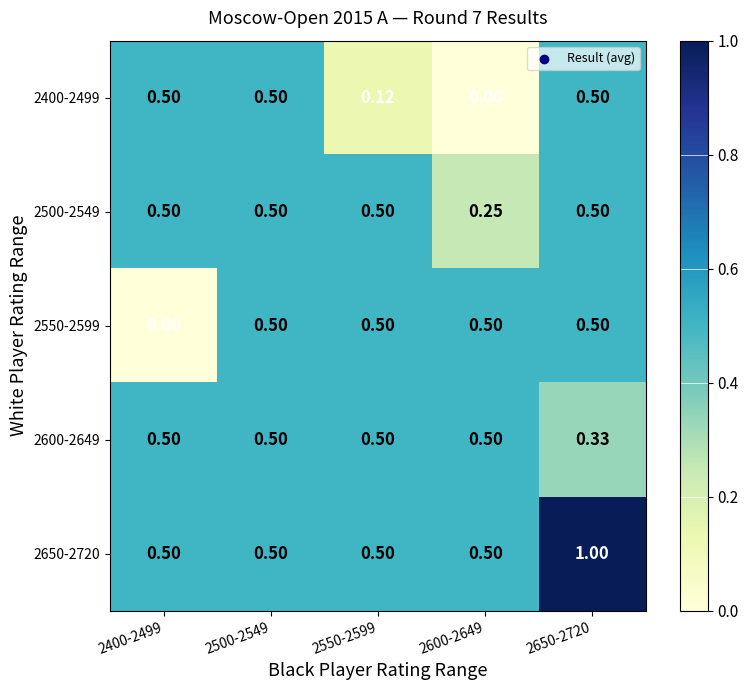

Which series has the largest range (max minus min)?

2400-2499